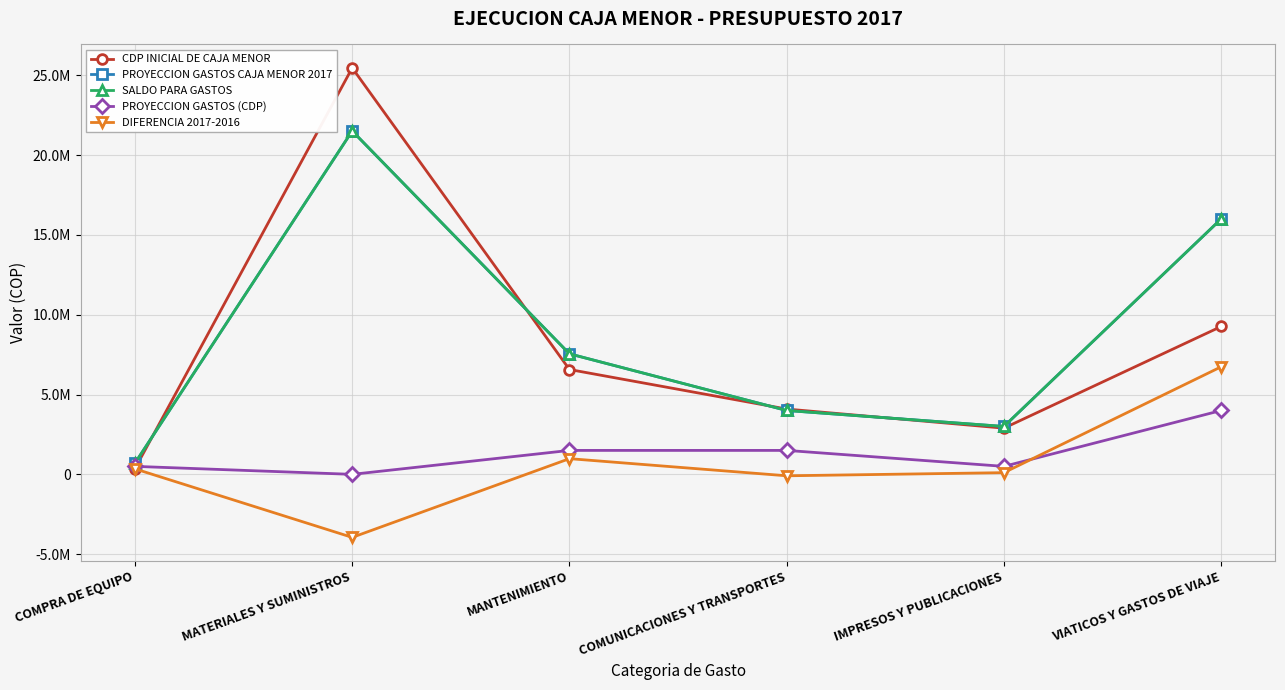

What is the value of the DIFERENCIA 2017-2016 point at the 3rd from the left?

982878.0